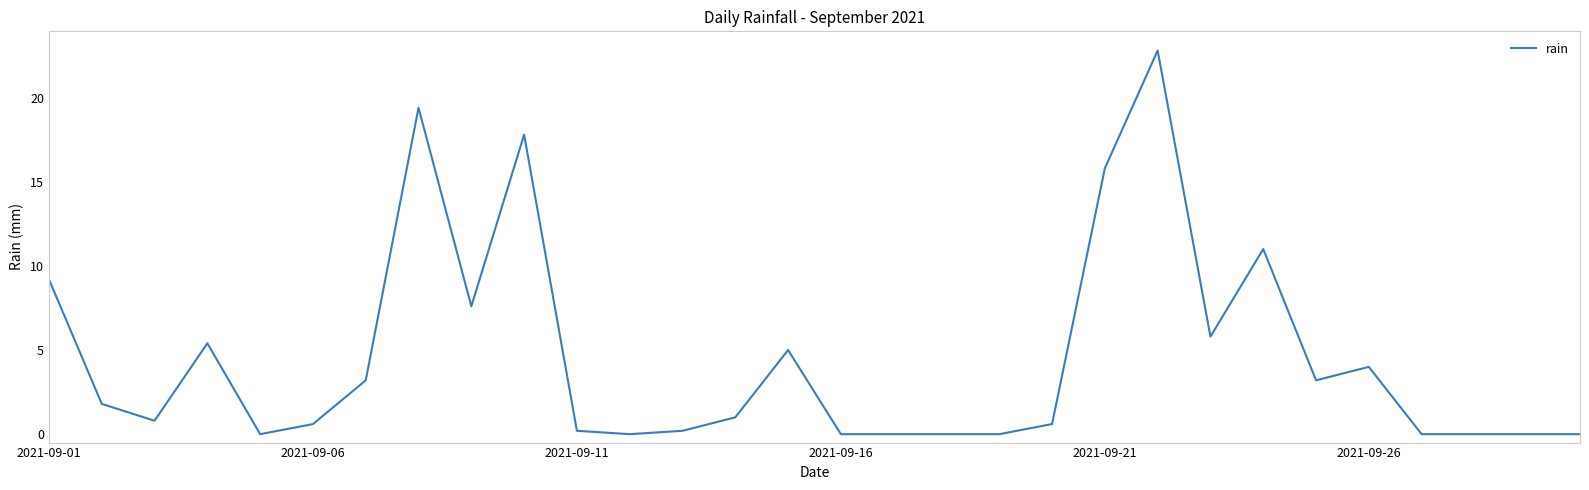

What is the maximum value shown in the chart?

22.8